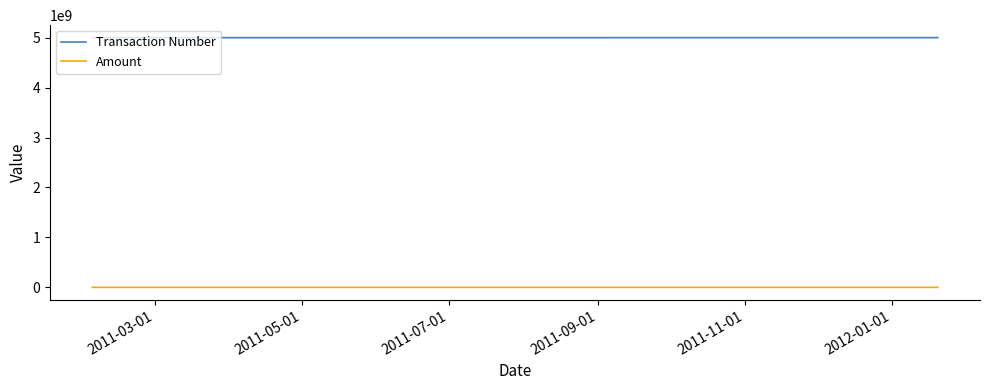

What are all the series names shown in the legend?

Transaction Number, Amount